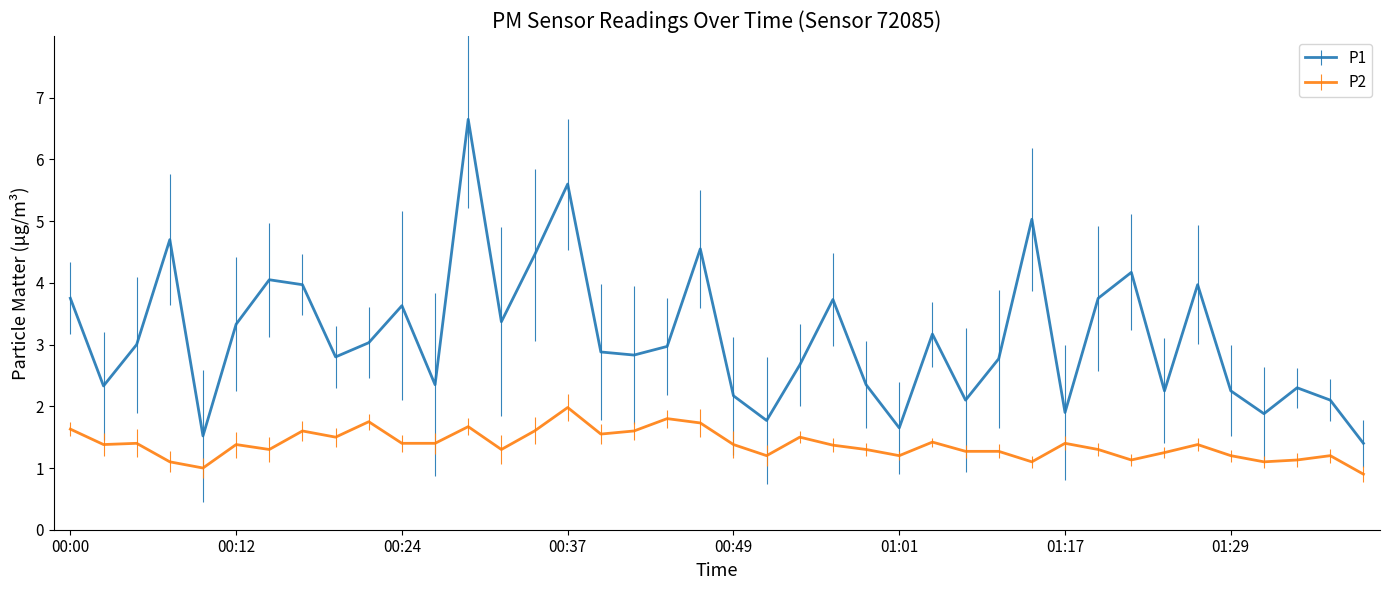

Which series has the widest spread of values?

P1